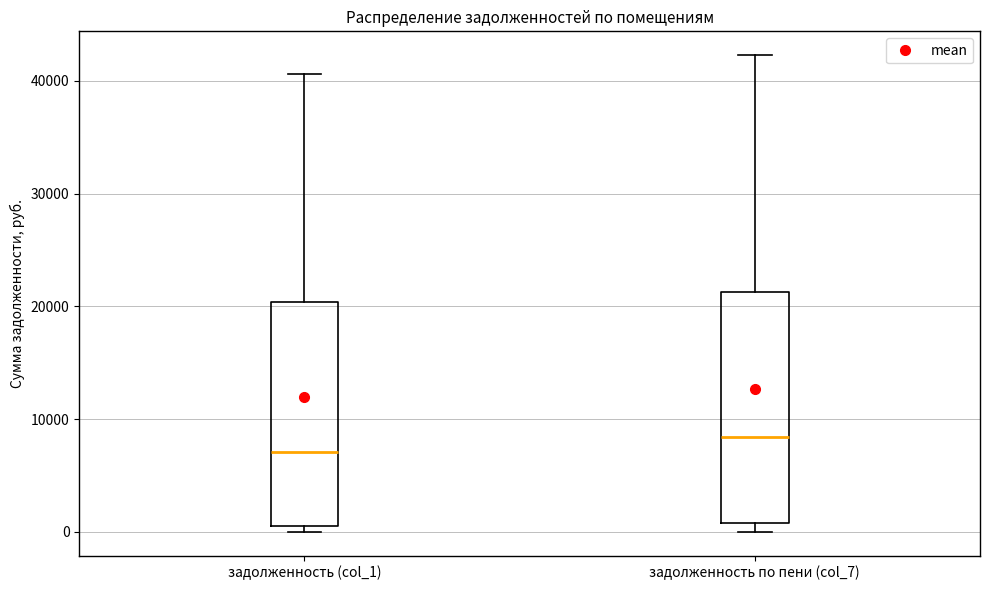

Which box's median line is the highest?

задолженность по пени (col_7)